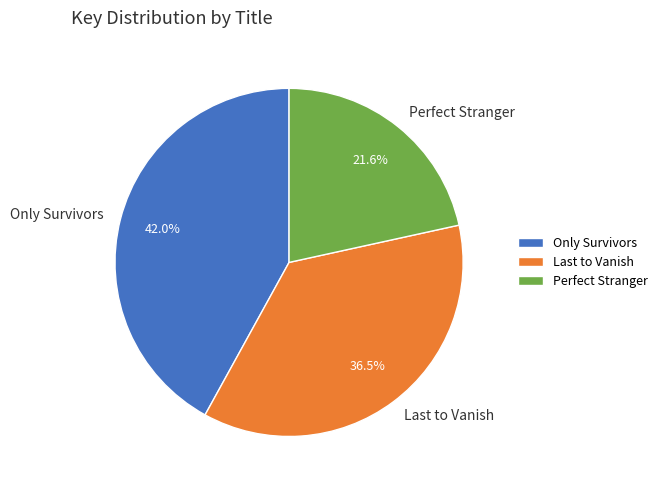

The Only Survivors slice represents 55% of the pie. True or false?

False